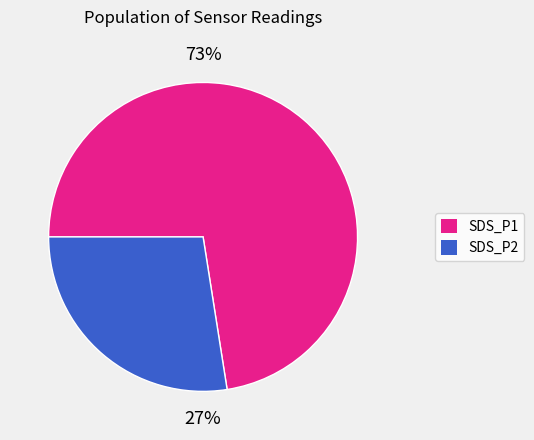

Is the sum of SDS_P1 and SDS_P2 greater than half?

Yes